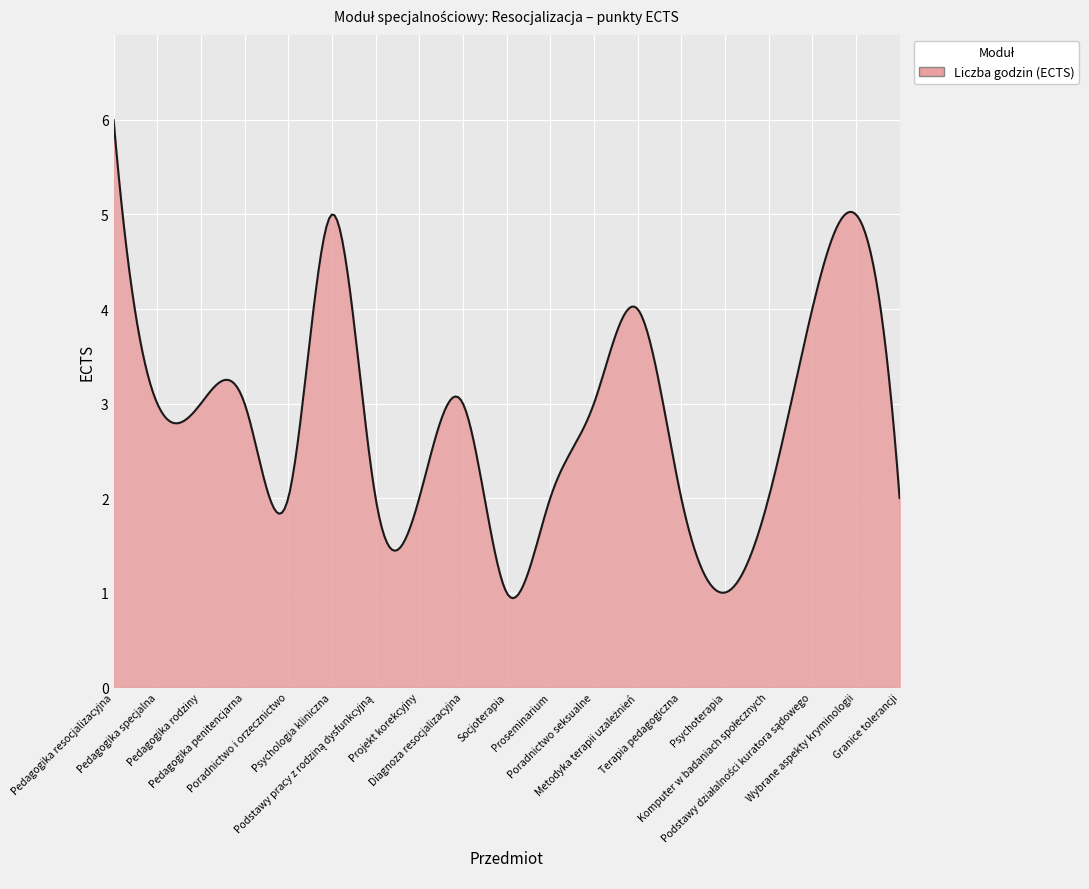

What is the minimum value shown in the chart?

0.9